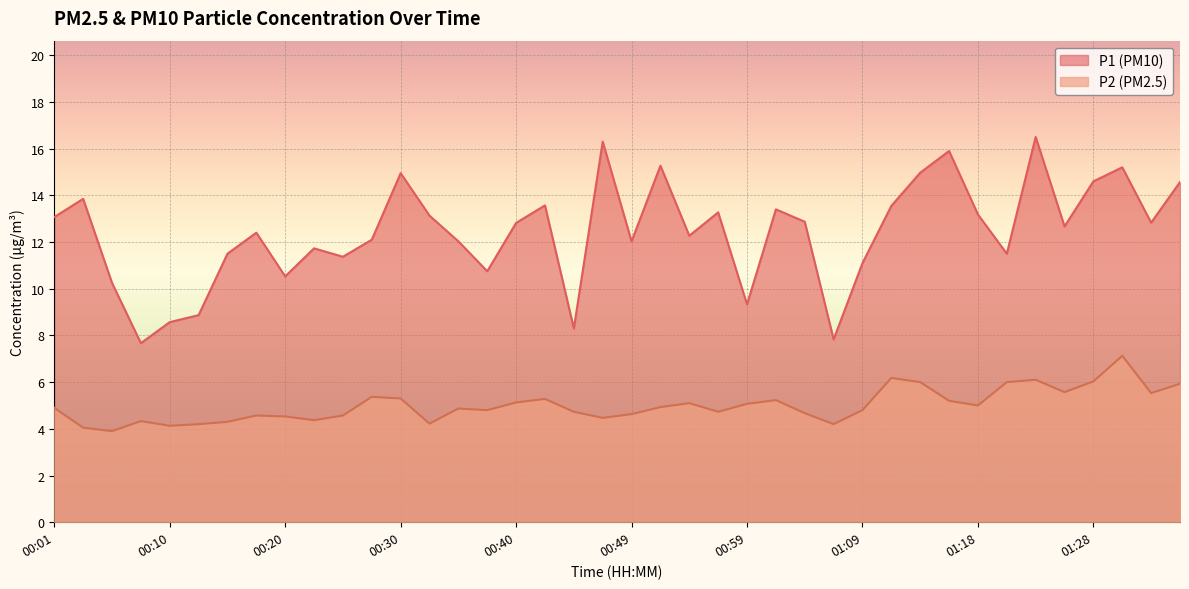

List the series in order of their peak value, highest first.

P1 (PM10), P2 (PM2.5)